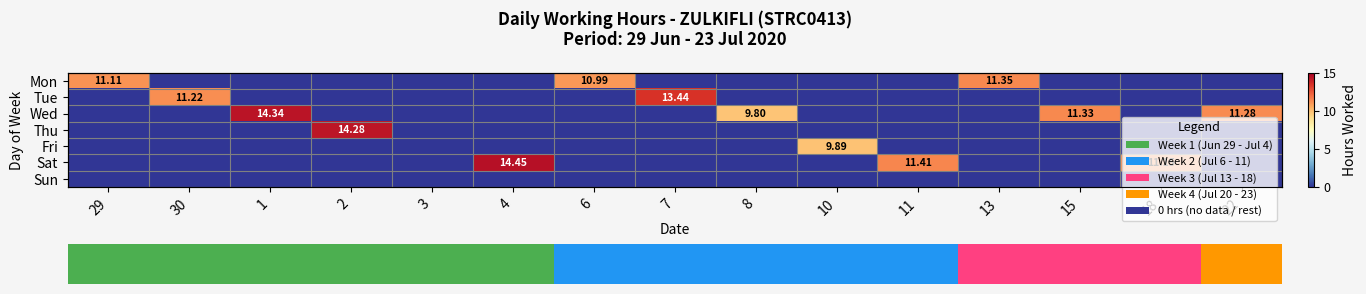

True or false: Fri has a value of 0.0 at 2.

True